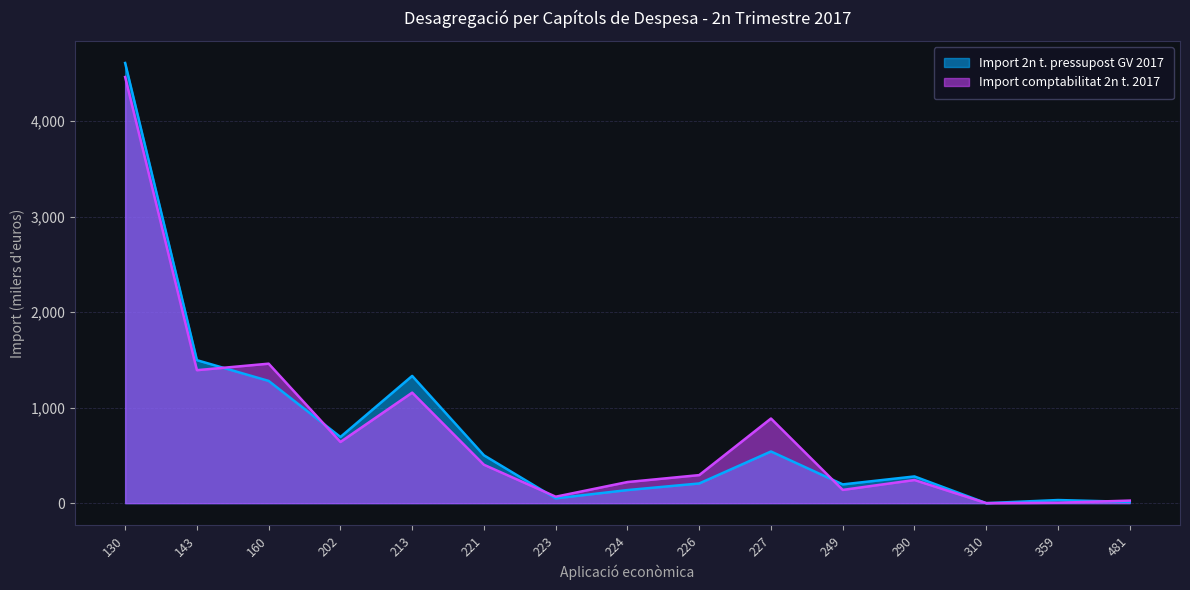

At which category does Import 2n t. pressupost GV 2017 reach its first local peak?

213